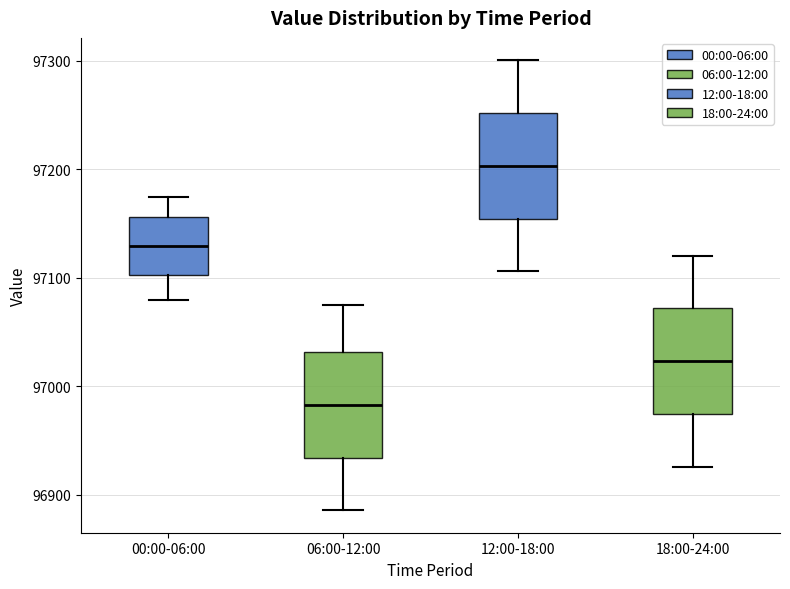

Which box's median line is the lowest?

06:00-12:00